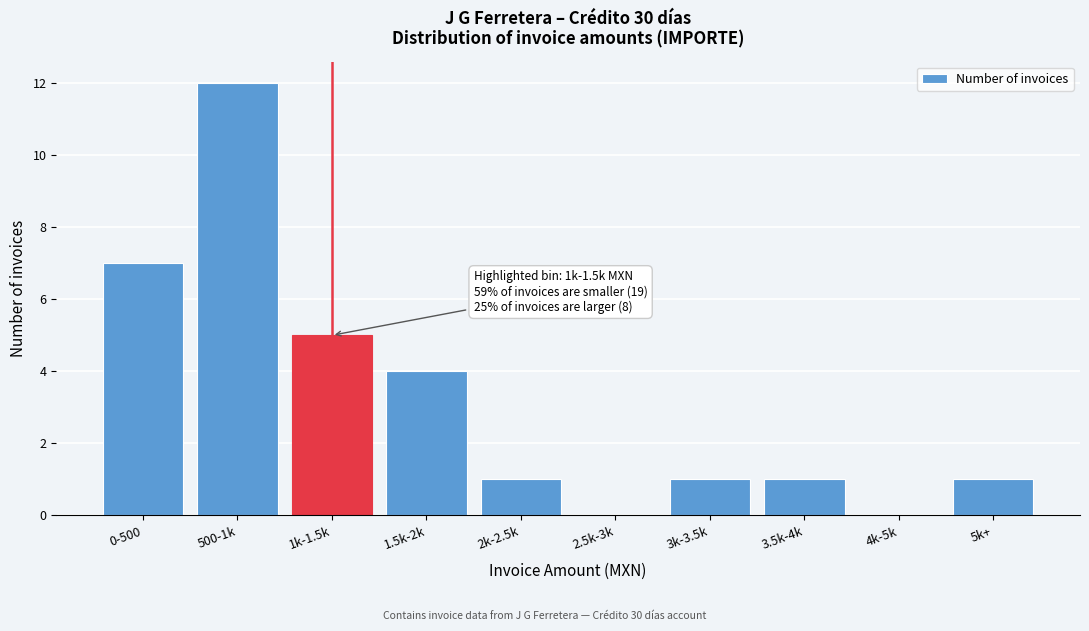

Reading right to left, transcribe all the data shown in this chart.

5k+=1	4k-5k=0	3.5k-4k=1	3k-3.5k=1	2.5k-3k=0	2k-2.5k=1	1.5k-2k=4	1k-1.5k=5	500-1k=12	0-500=7